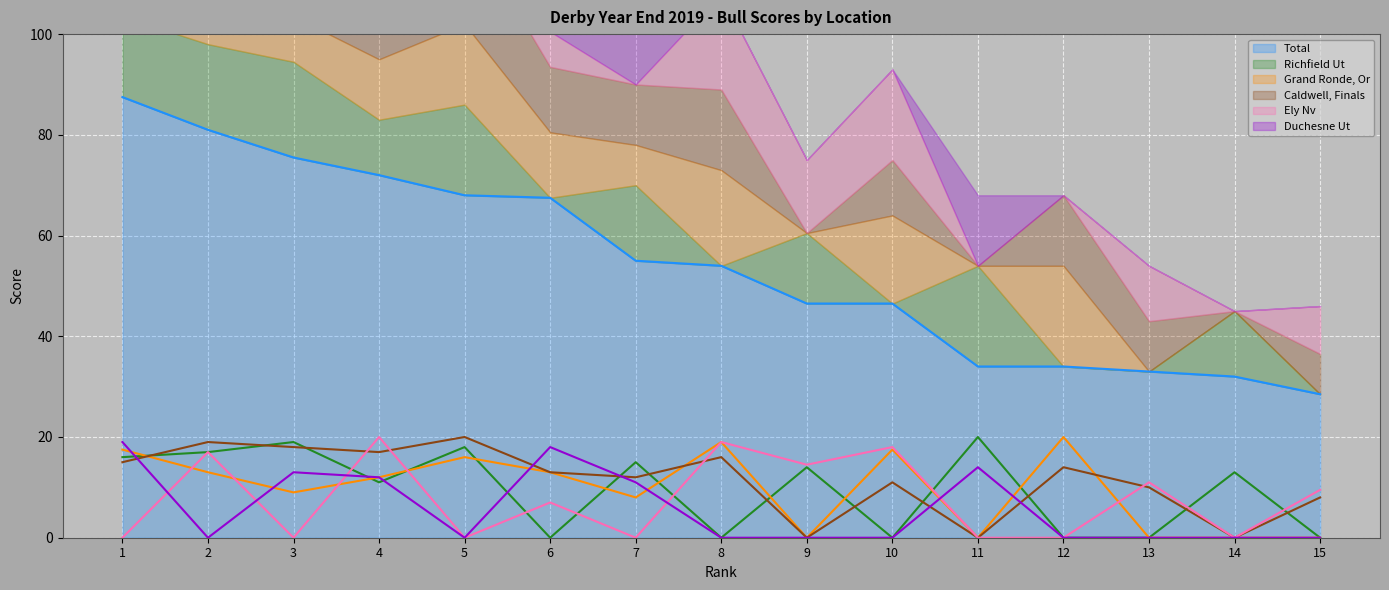

Reading left to right, transcribe all the data shown in this chart.

Total: 1=87.5	2=81.0	3=75.5	4=72.0	5=68.0	6=67.5	7=55.0	8=54.0	9=46.5	10=46.5	11=34.0	12=34.0	13=33.0	14=32.0	15=28.5
Richfield Ut: 1=16.0	2=17.0	3=19.0	4=11.0	5=18.0	6=0.0	7=15.0	8=0.0	9=14.0	10=0.0	11=20.0	12=0.0	13=0.0	14=13.0	15=0.0
Grand Ronde, Or: 1=17.5	2=13.0	3=9.0	4=12.0	5=16.0	6=13.0	7=8.0	8=19.0	9=0.0	10=17.5	11=0.0	12=20.0	13=0.0	14=0.0	15=0.0
Caldwell, Finals: 1=15.0	2=19.0	3=18.0	4=17.0	5=20.0	6=13.0	7=12.0	8=16.0	9=0.0	10=11.0	11=0.0	12=14.0	13=10.0	14=0.0	15=8.0
Ely Nv: 1=0.0	2=17.0	3=0.0	4=20.0	5=0.0	6=7.0	7=0.0	8=19.0	9=14.5	10=18.0	11=0.0	12=0.0	13=11.0	14=0.0	15=9.5
Duchesne Ut: 1=19.0	2=0.0	3=13.0	4=12.0	5=0.0	6=18.0	7=11.0	8=0.0	9=0.0	10=0.0	11=14.0	12=0.0	13=0.0	14=0.0	15=0.0